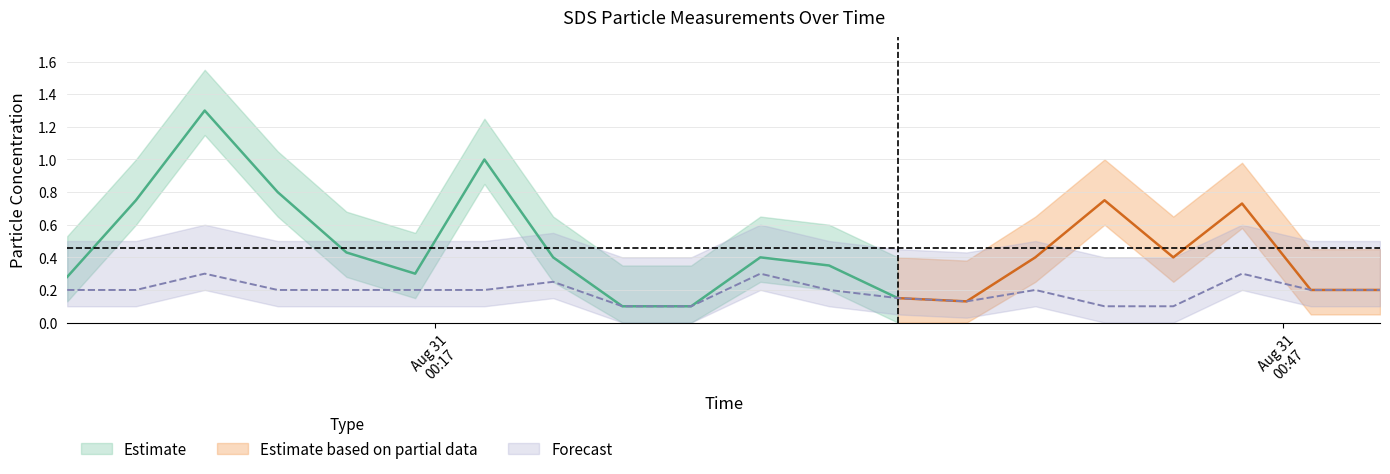

The chart shows a value of 0.2 at 2022/08/31 00:16:18. True or false?

True